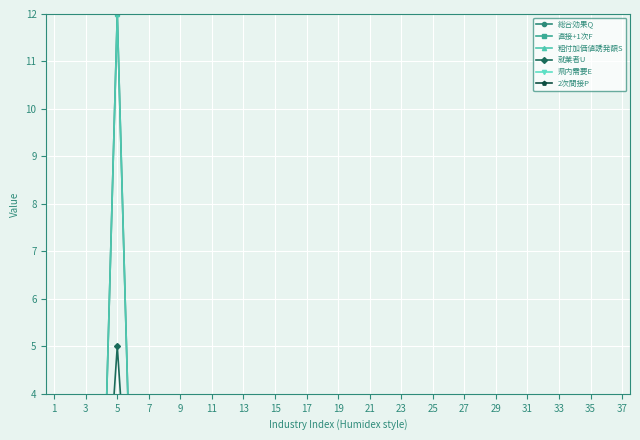

True or false: 総合効果Q and 就業者U cross at least once.

False